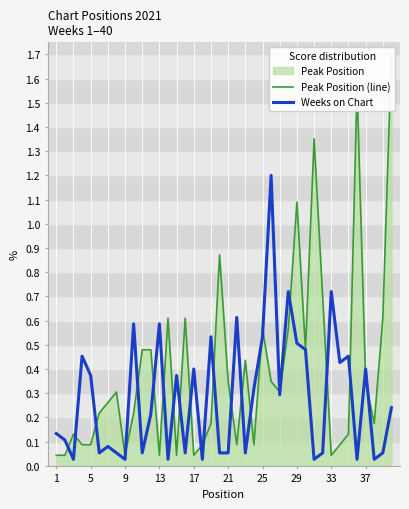

What is the maximum value for Weeks on Chart?

1.2